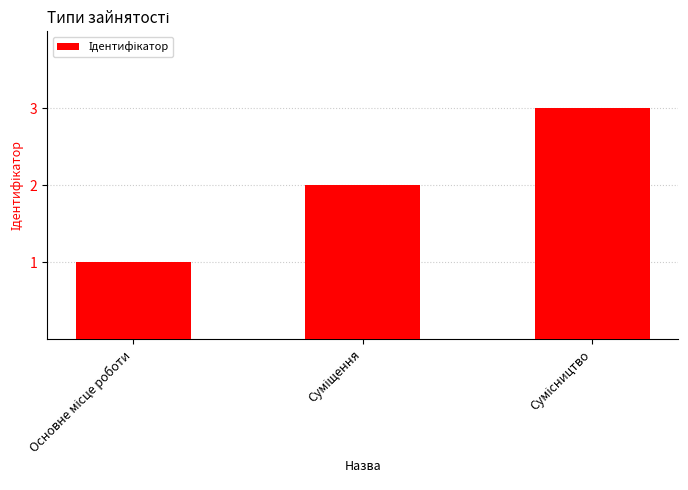

What is the greatest value displayed?

3